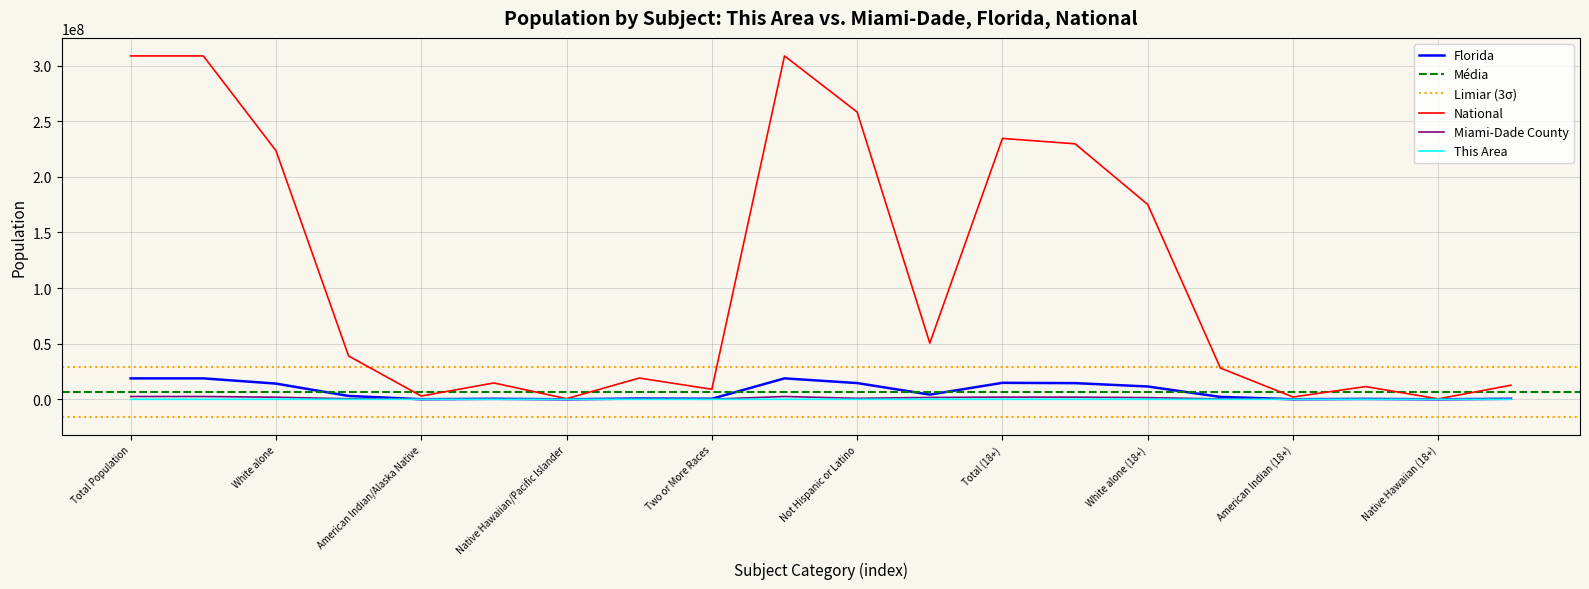

What is the total value across all series at White alone?

239506861